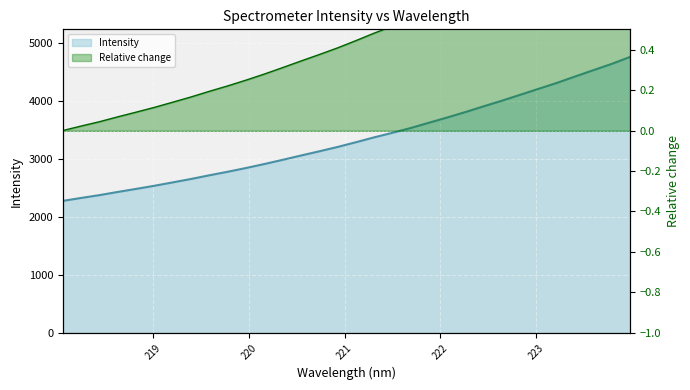

What is the difference between the second highest and second lowest values?

2311.7